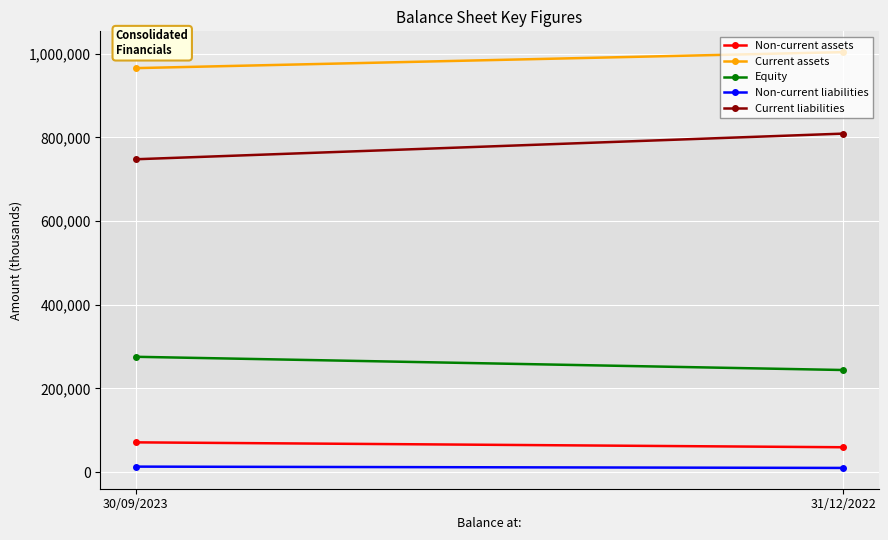

Reading left to right, transcribe all the data shown in this chart.

Non-current assets: 71295	59606
Current assets: 965674	1003920
Equity: 275797	244180
Non-current liabilities: 13295	10162
Current liabilities: 747877	809184